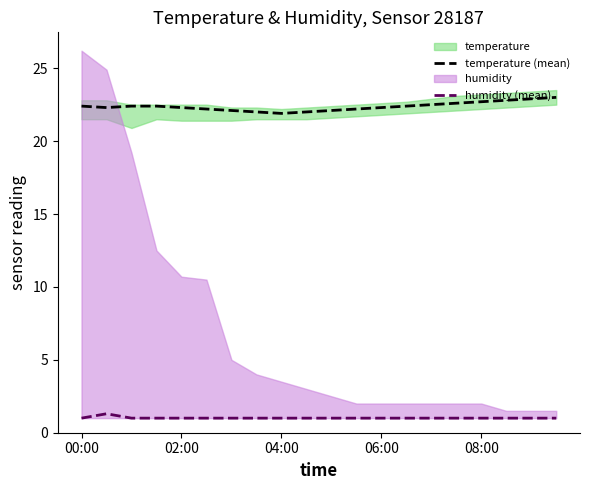

True or false: humidity (mean) and temperature (mean) intersect in this chart.

False